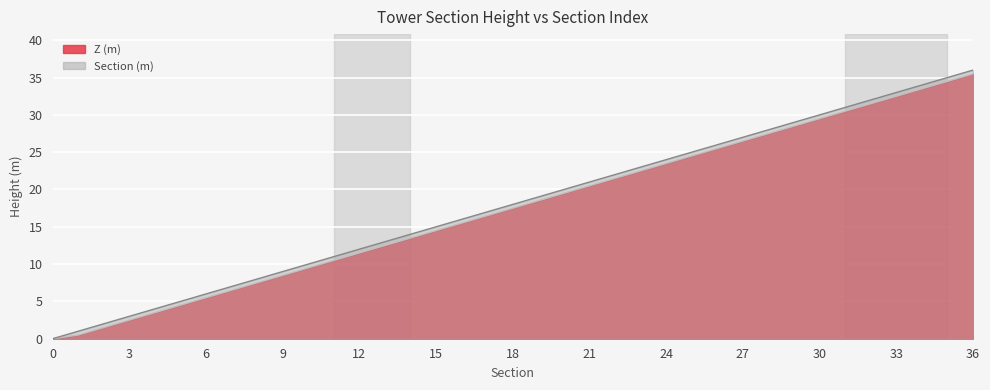

Is the value of Z (m) at 0 greater than the value of Section (m) at 33?

No